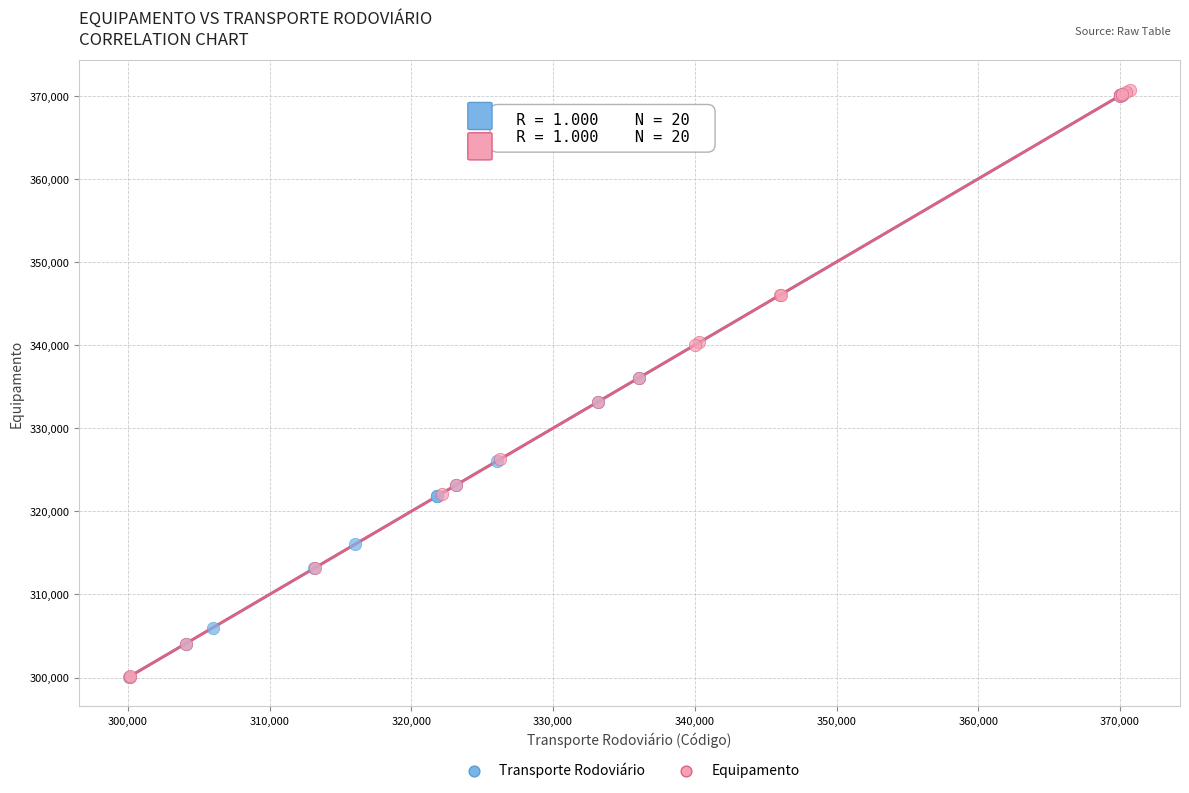

What are all the series names shown in the legend?

Transporte Rodoviário, Equipamento